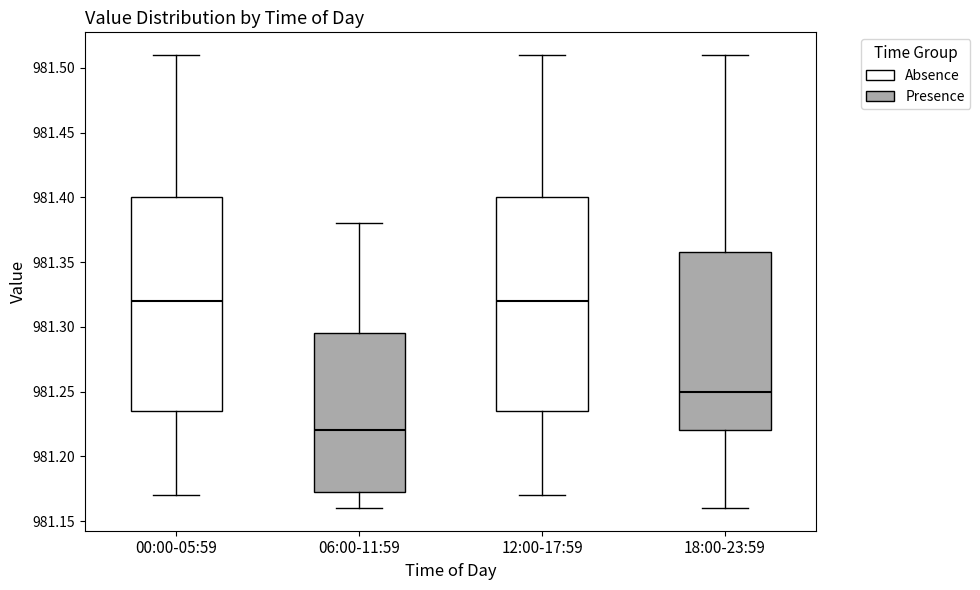

Which box's median line is the lowest?

06:00-11:59